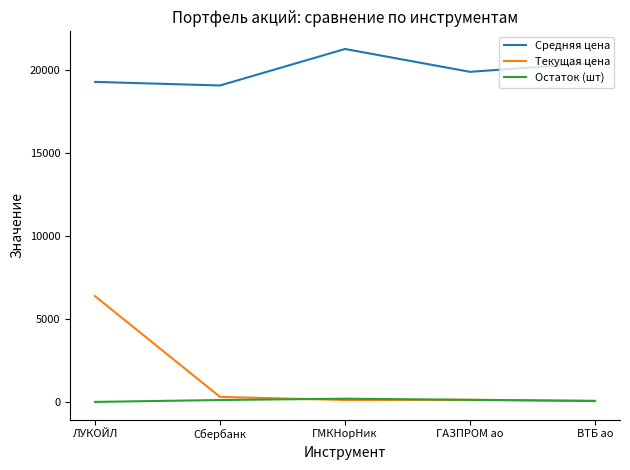

Between ЛУКОЙЛ and ГМКНорНик, which series saw the biggest shift?

Текущая цена